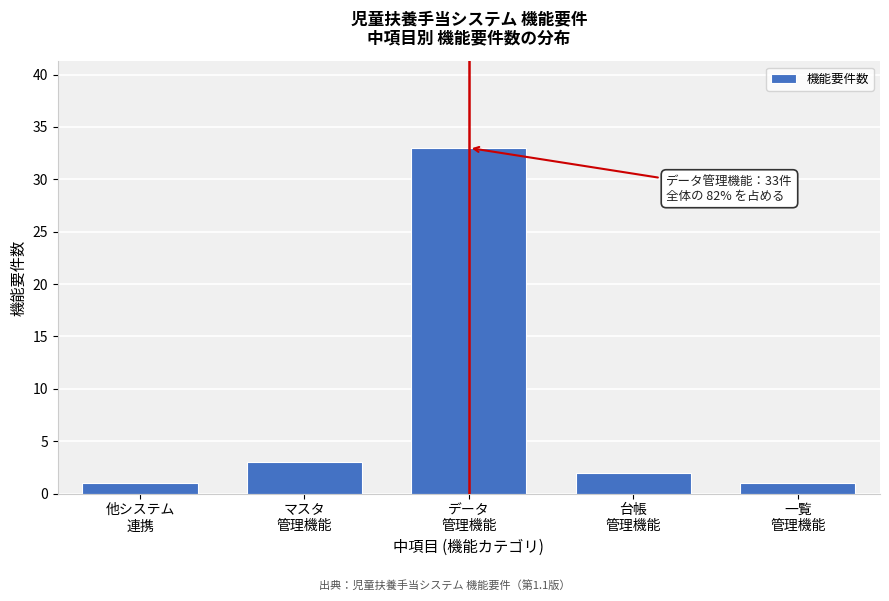

Reading left to right, transcribe all the data shown in this chart.

1	3	33	2	1